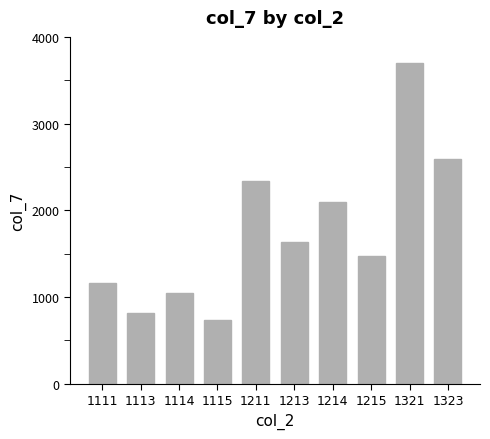

What is the sum of all values?

17614